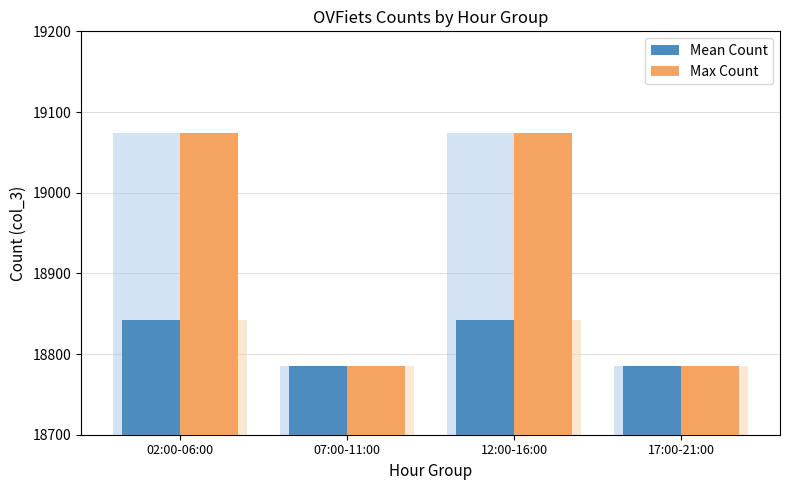

List the series in order of their peak value, lowest first.

Mean Count, Max Count